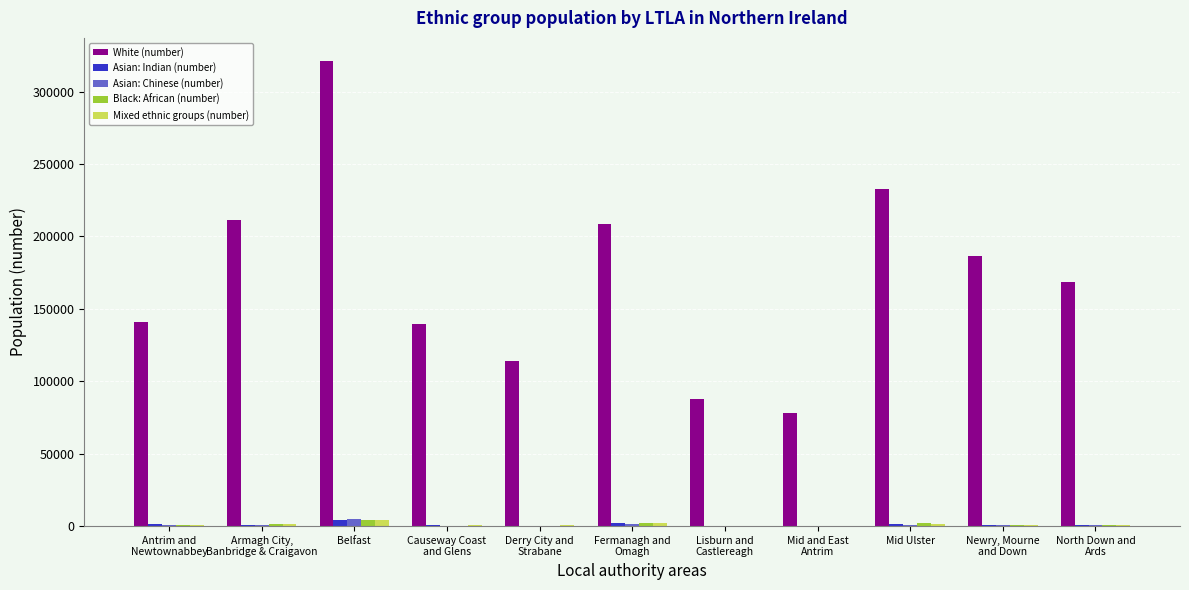

At which category is the sum across all series the highest?

Belfast